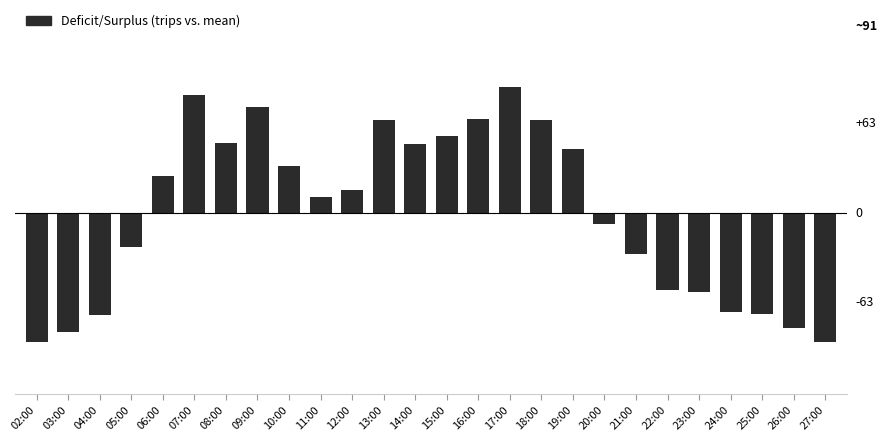

Between 10:00 and 12:00, which is larger?

10:00